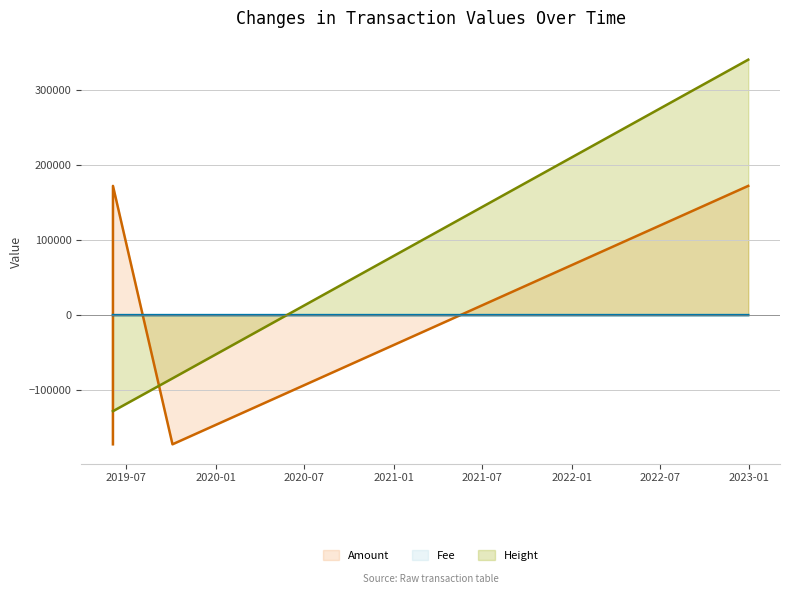

What position from the left is 2022-12-29 17:12:31?

4